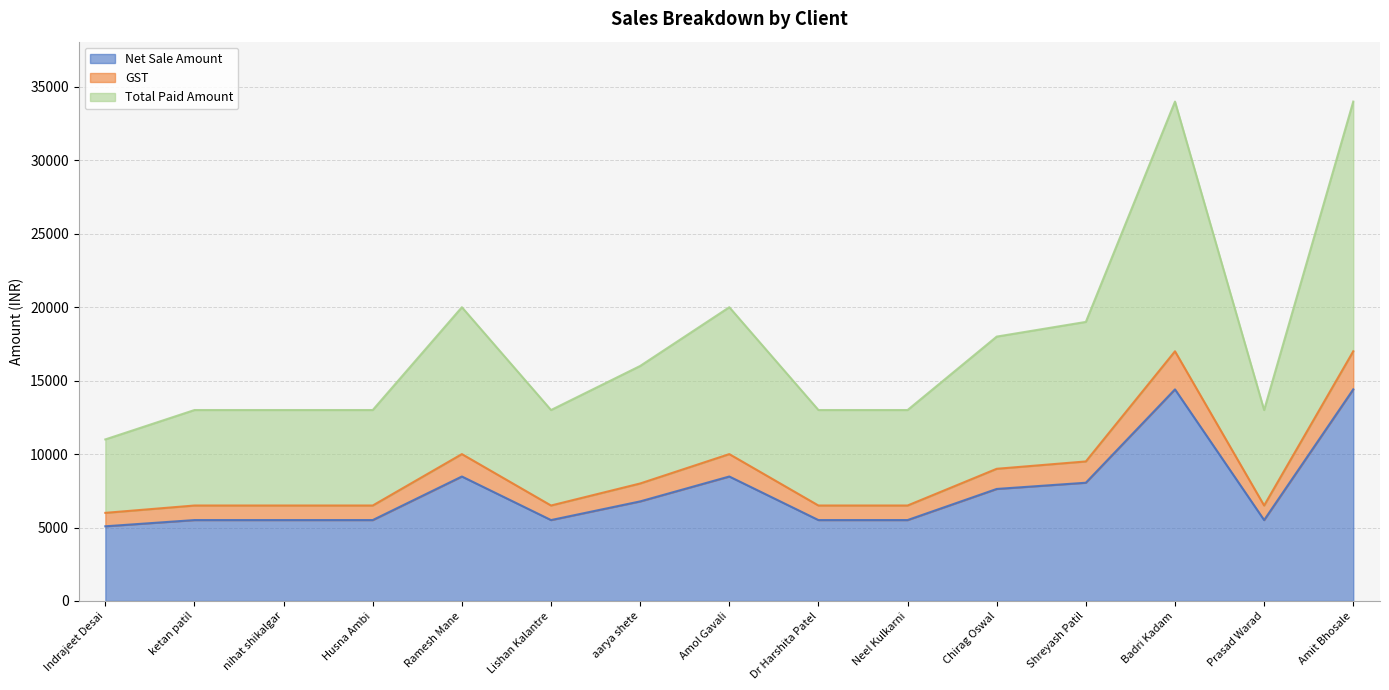

Which has a higher value, Dr Harshita Patel or ketan patil?

Dr Harshita Patel